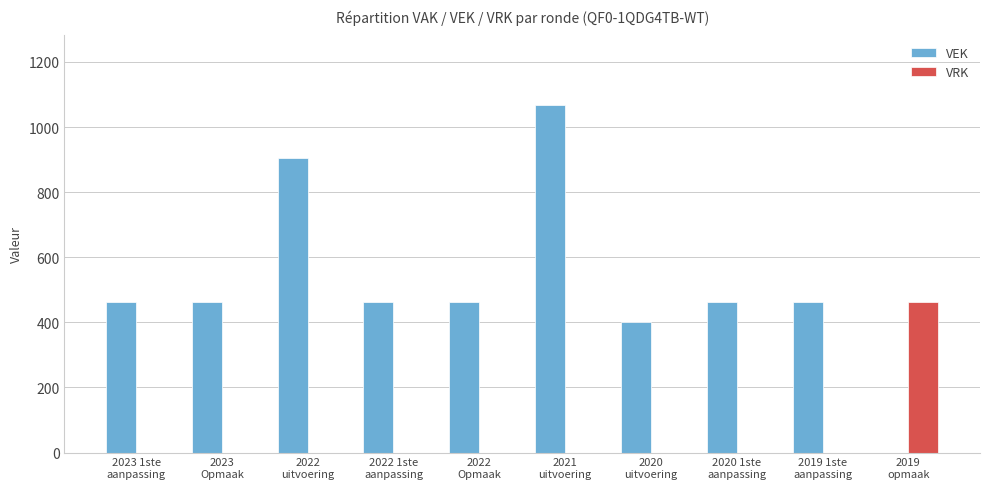

What is the highest value of the VRK series?

462